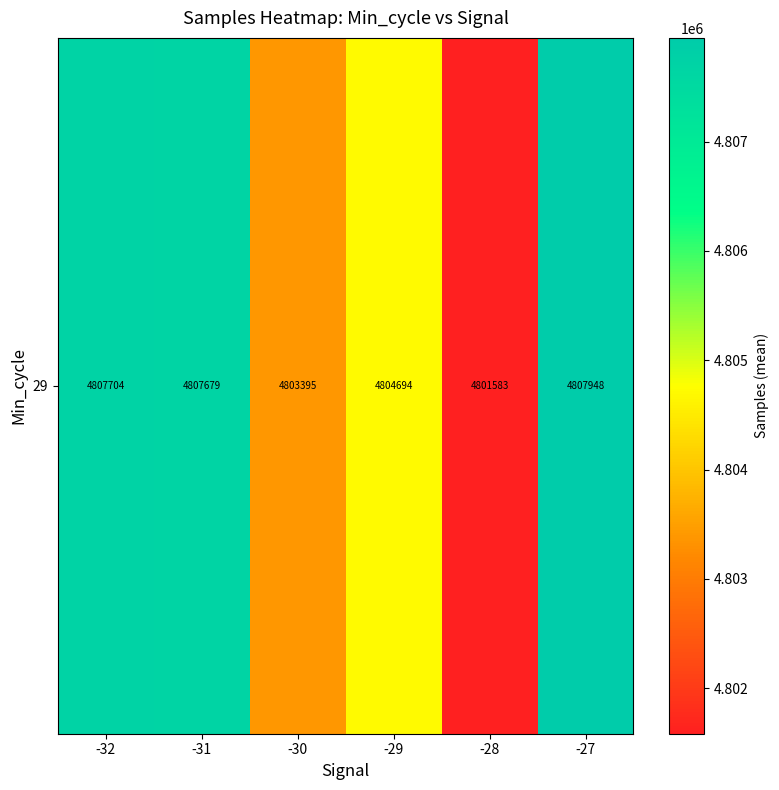

Rank the categories by value from lowest to highest.

-28, -30, -29, -31, -32, -27